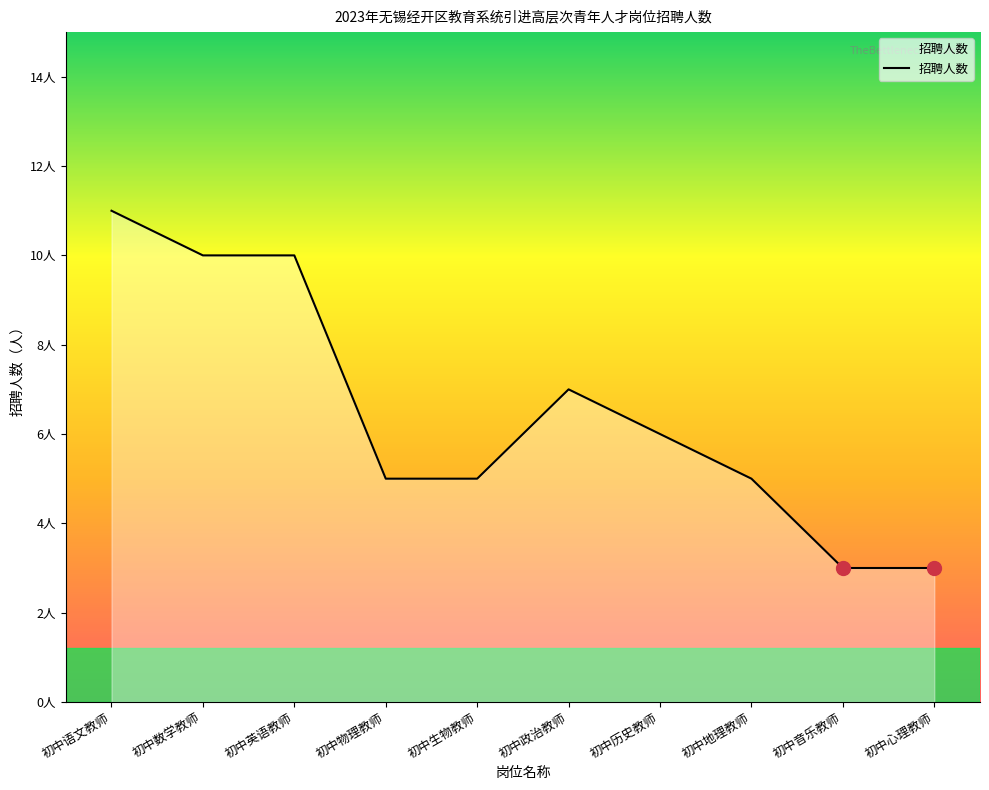

Is this an area chart (filled region under the line)?

Yes